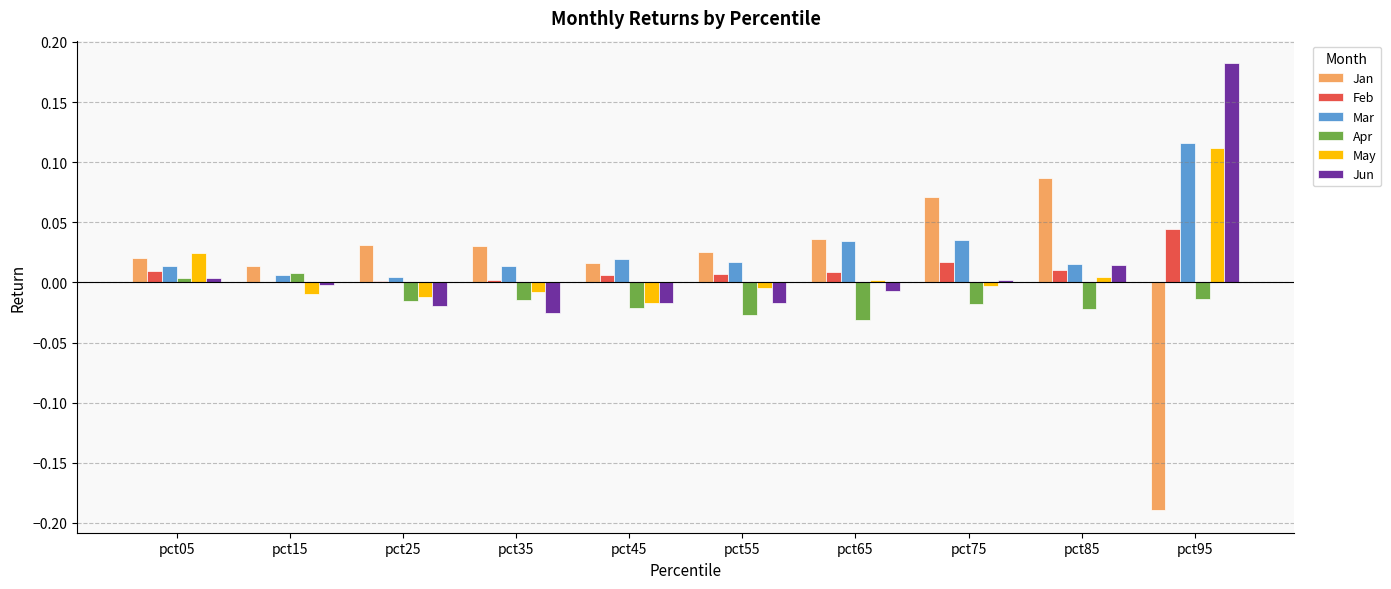

Is it true that Apr equals -0.0 at pct25?

True